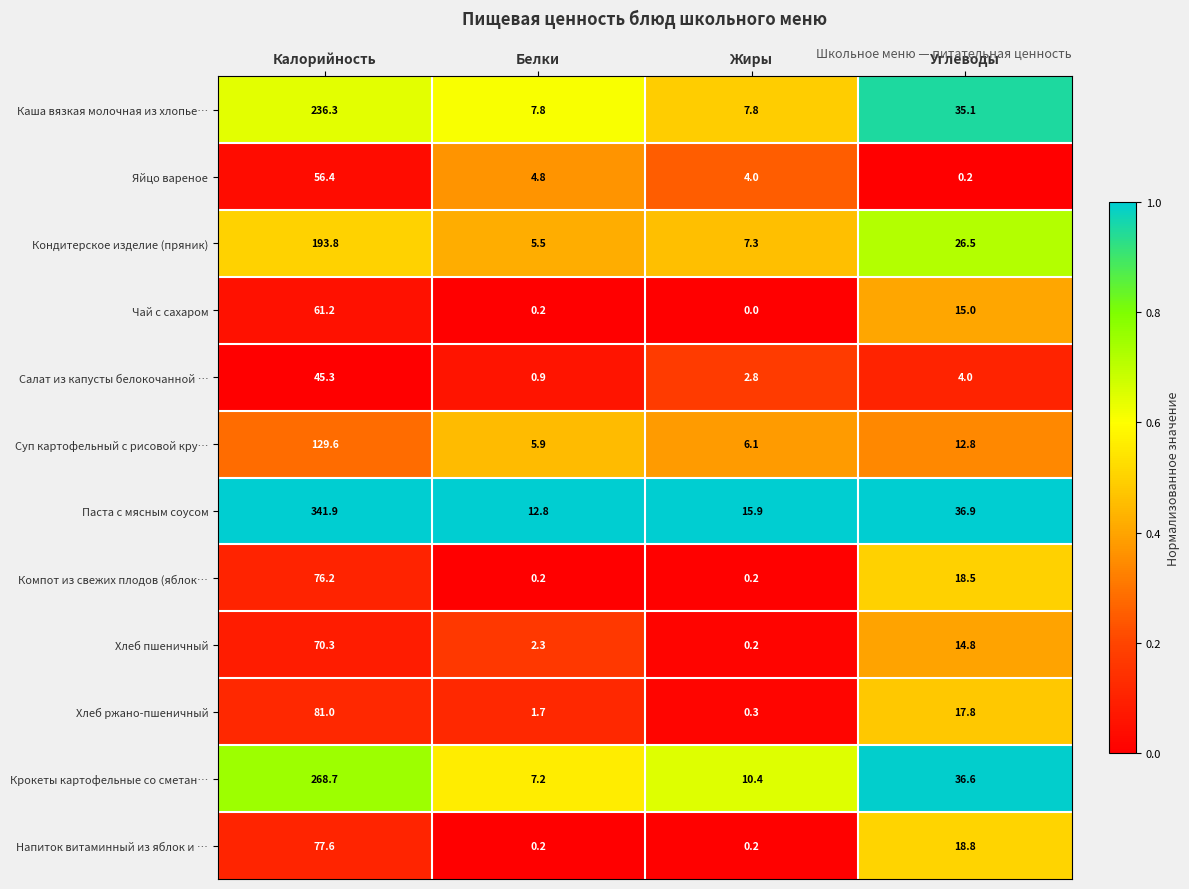

How many series are shown in this chart?

12